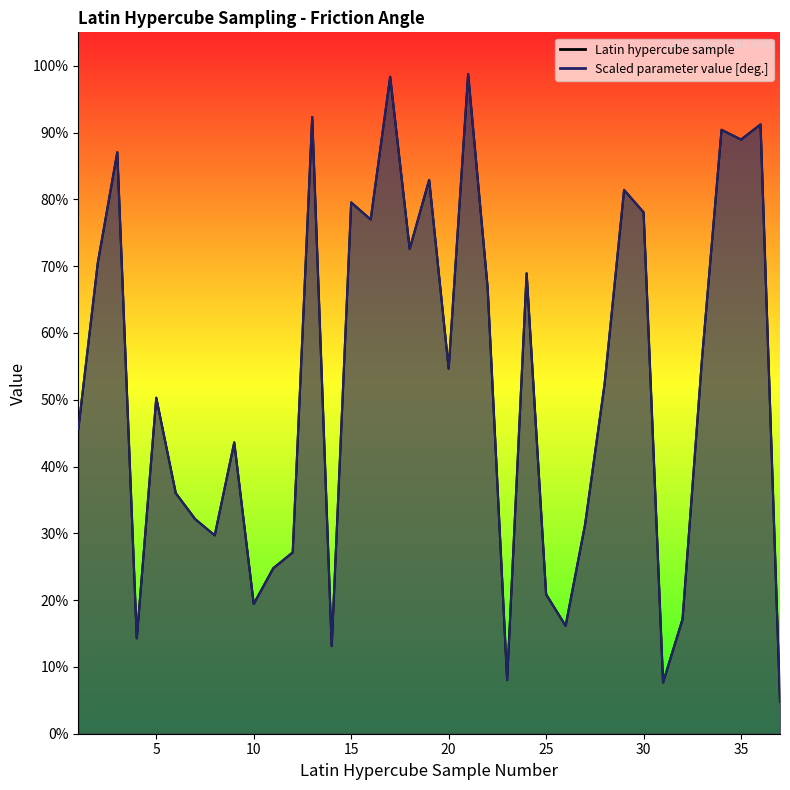

Which has a higher value, 36 or 17?

17